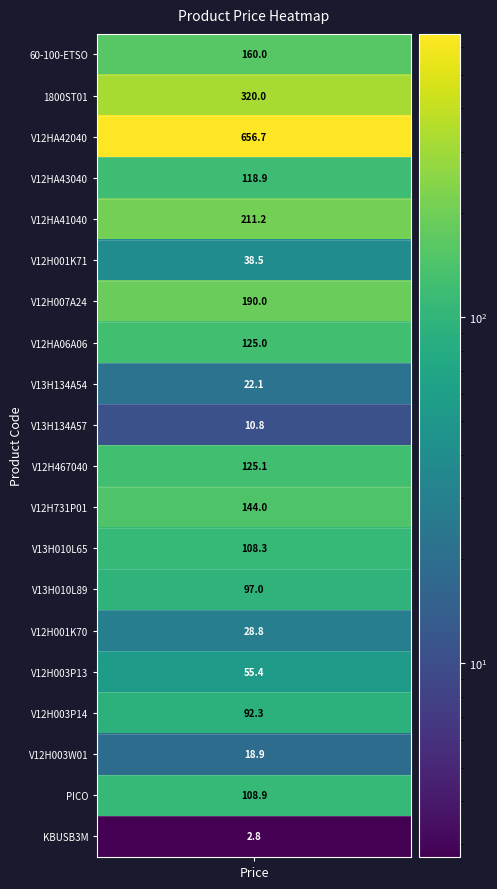

At which category does the chart reach its minimum across all series?

KBUSB3M